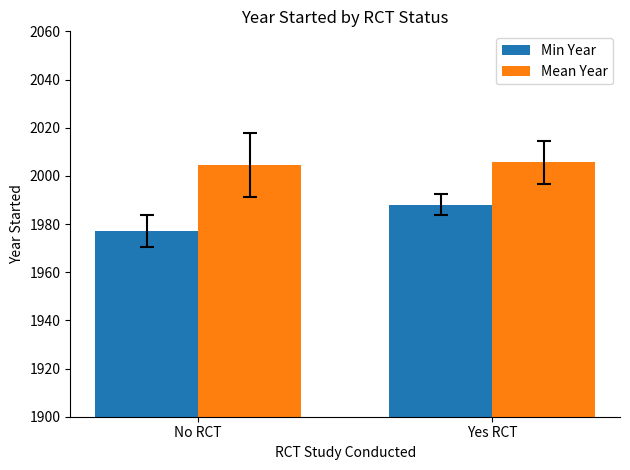

List the series in order of their overall mean, highest first.

Mean Year, Min Year